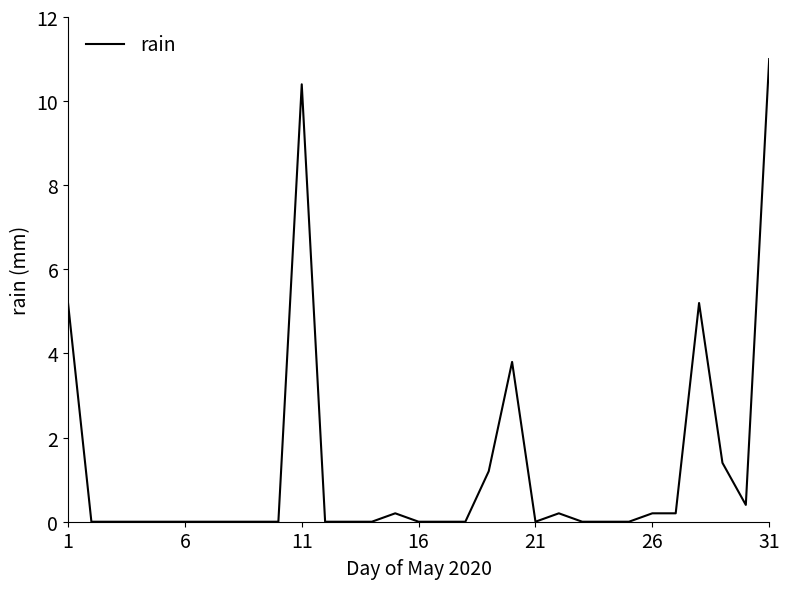

What is the difference between the maximum and minimum values?

11.0